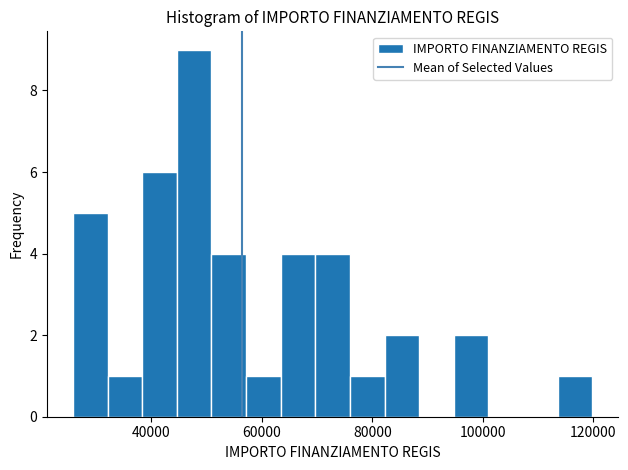

Read against the x-axis, roughly where is the centre of the tallest bar?

48000